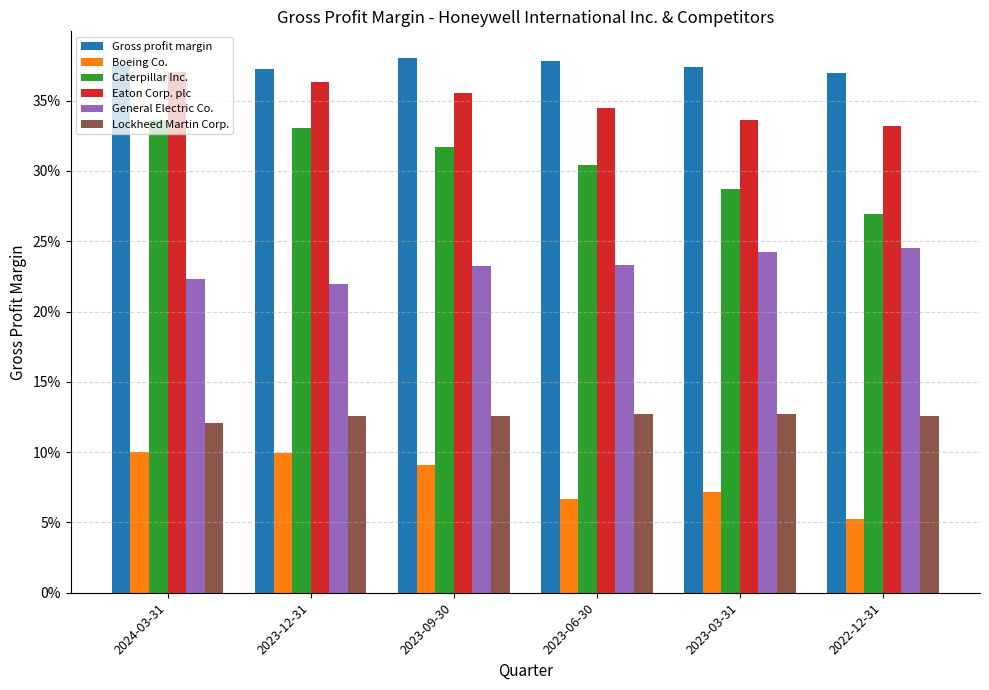

Between 2024-03-31 and 2023-06-30, which series saw the biggest shift?

Boeing Co.